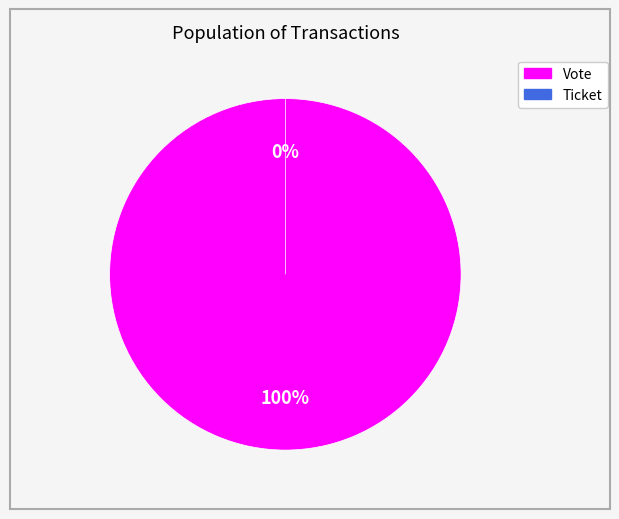

Which has a higher value, Ticket or Vote?

Vote